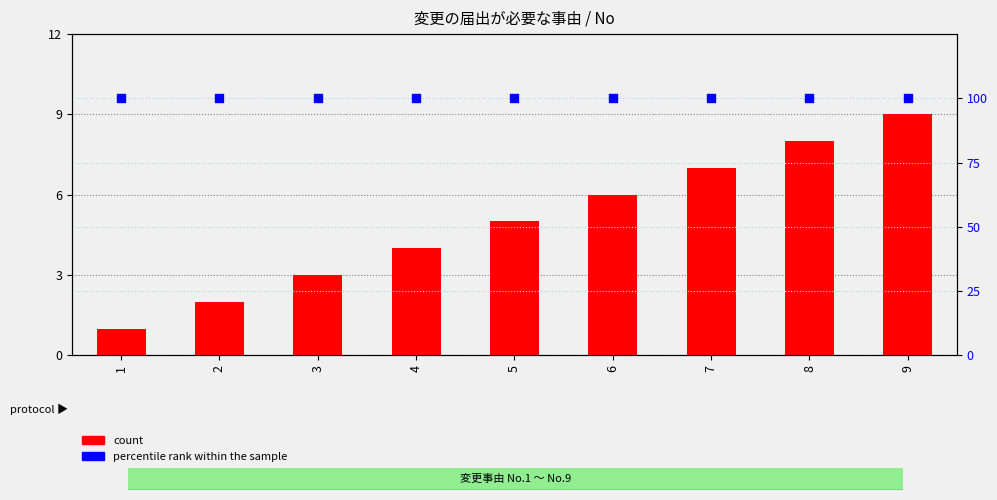

Which series reaches the maximum Y coordinate?

percentile rank within the sample